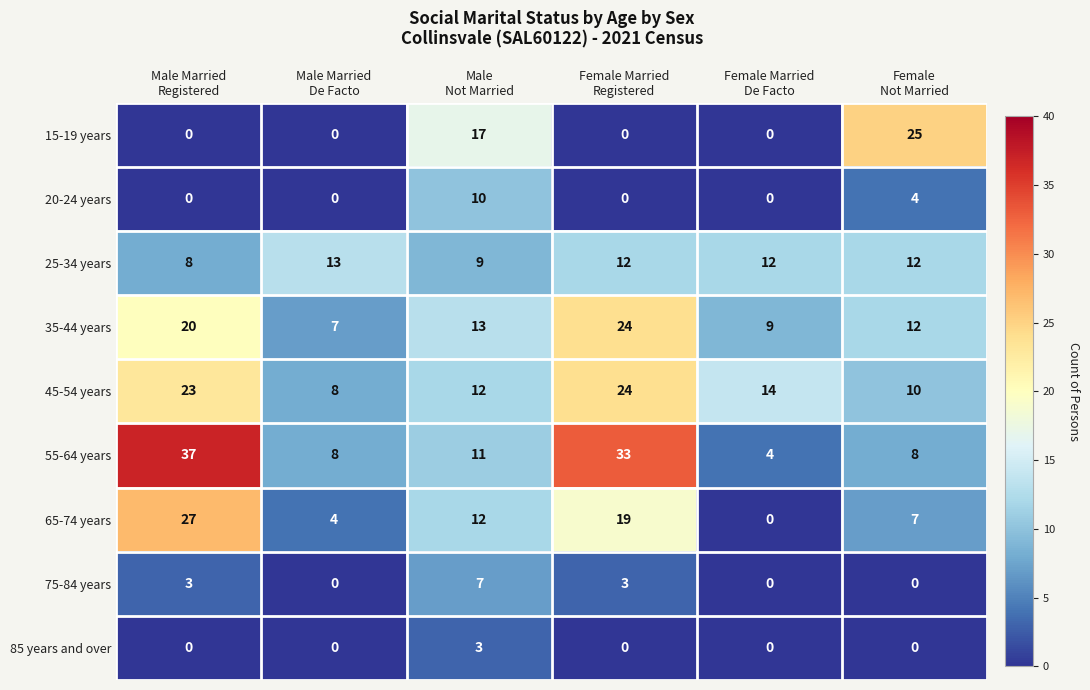

Which series has the largest total across all categories?

55-64 years